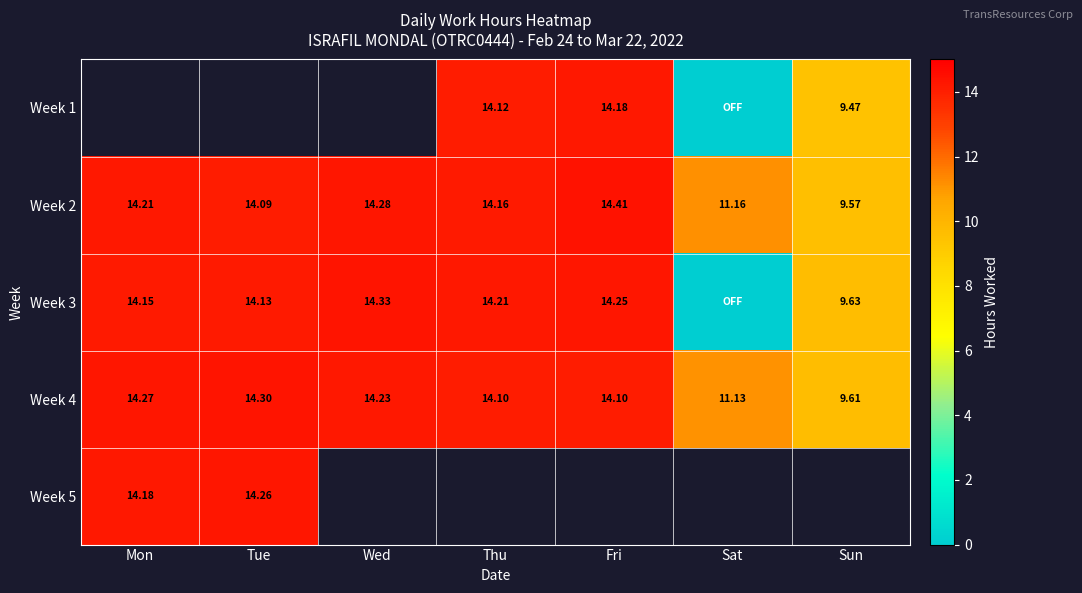

Which series has the largest range (max minus min)?

Week 3